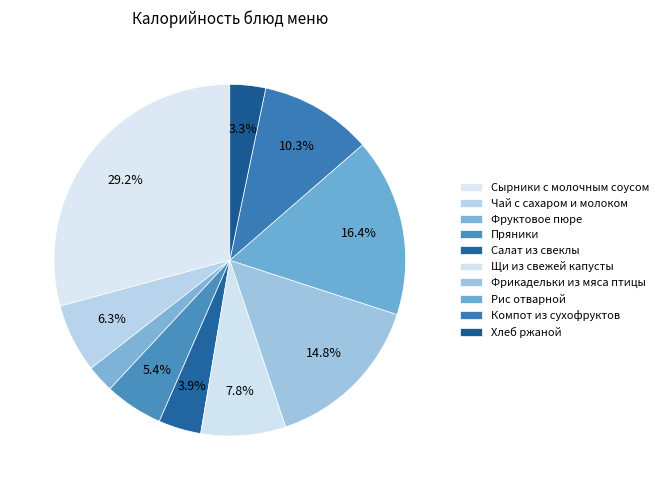

What percentage is the Пряники slice, to the nearest percent?

5%